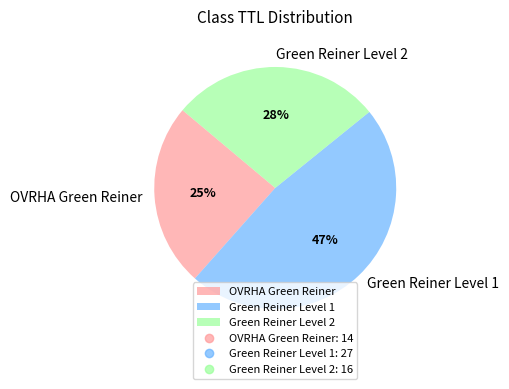

Rank the categories by value from lowest to highest.

OVRHA Green Reiner, Green Reiner Level 2, Green Reiner Level 1